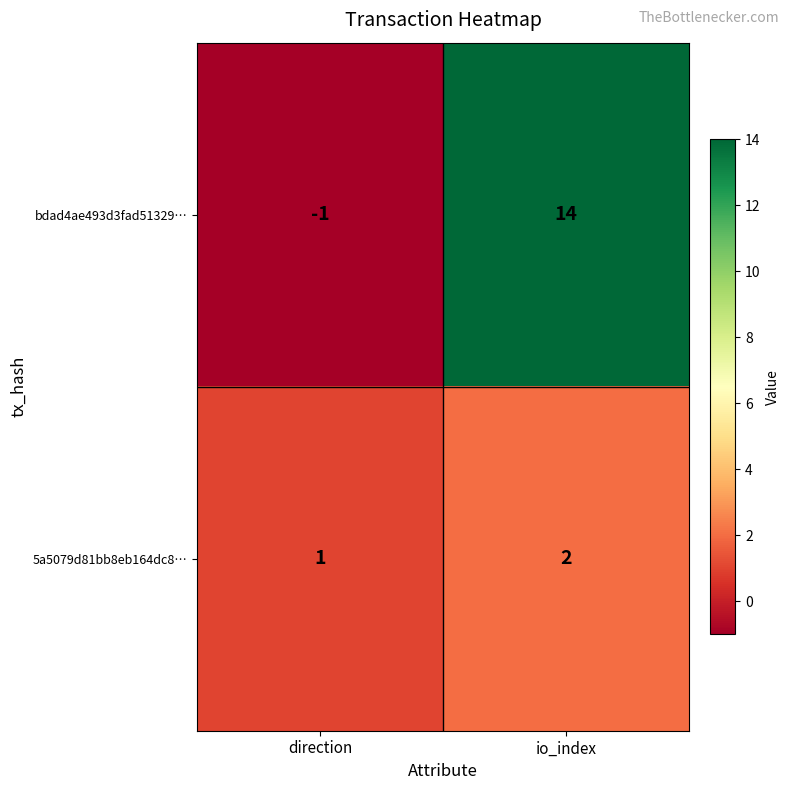

What is the sum of all bdad4ae493d3fad51329… values?

13